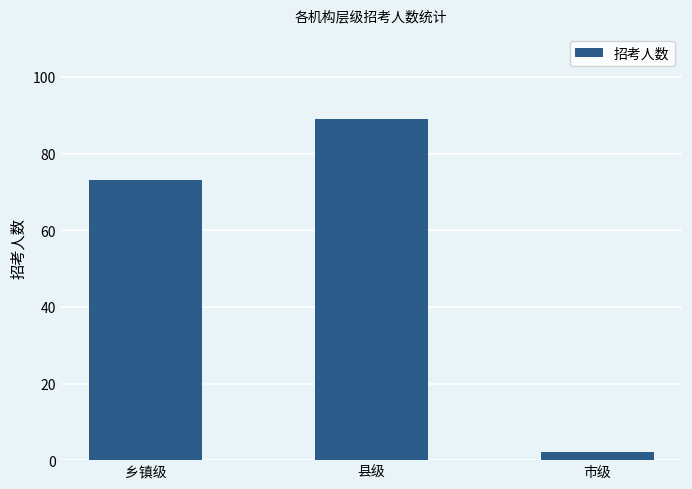

Reading left to right, list all the values displayed in this chart.

73	89	2